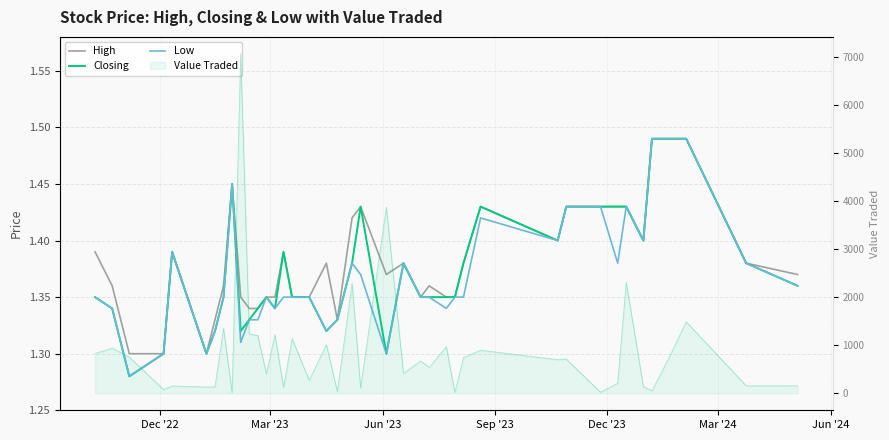

What is the difference between the second highest and second lowest values in the High series?

0.2